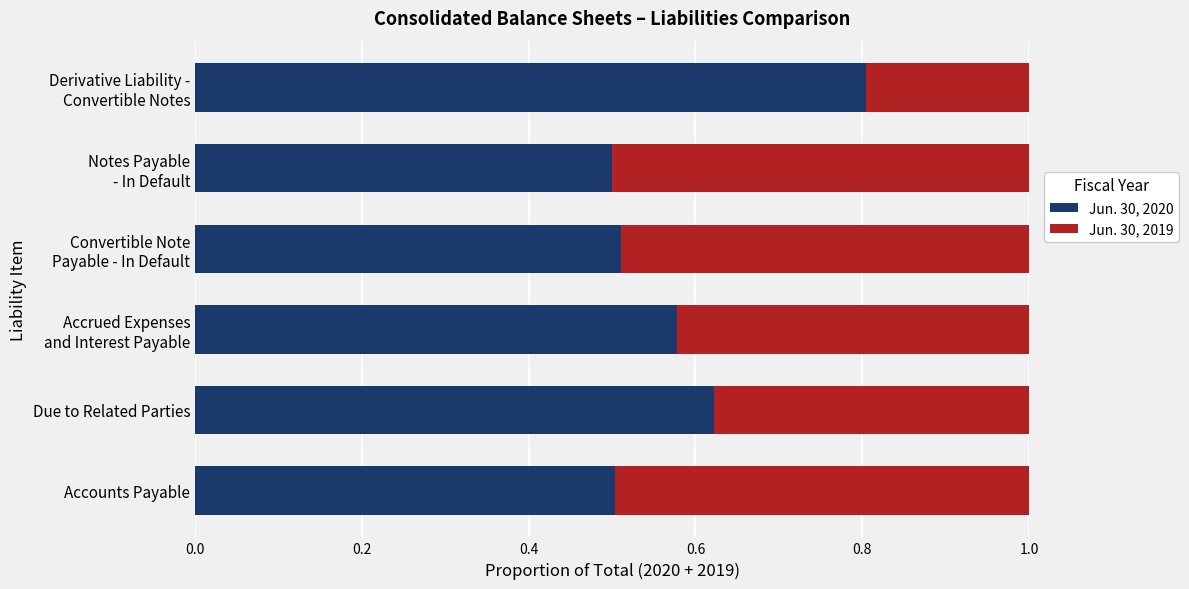

What is the sum of all Jun. 30, 2020 values?

3.5